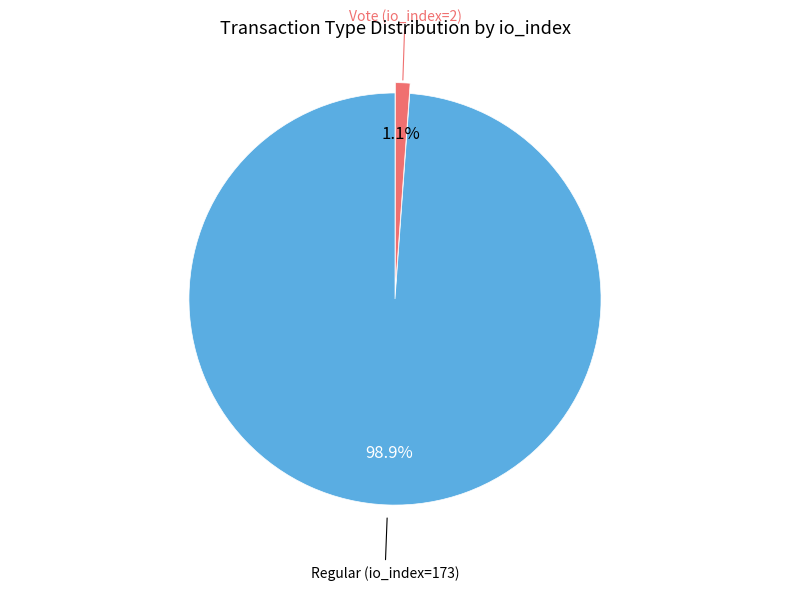

Does any single category account for the majority?

Yes